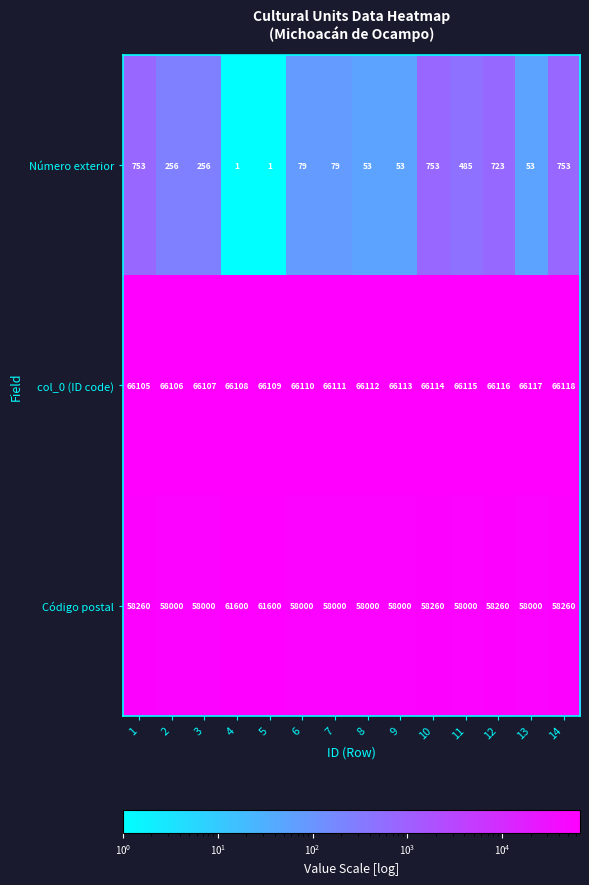

List the labels in order of col_0 (ID code) value, largest first.

14, 13, 12, 11, 10, 9, 8, 7, 6, 5, 4, 3, 2, 1